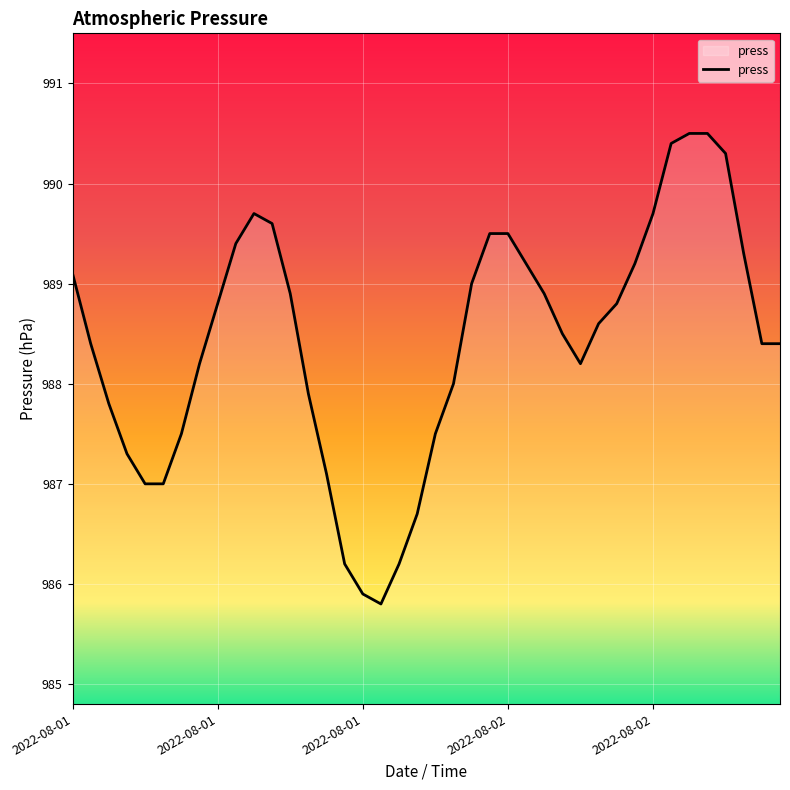

What is the smallest value displayed?

985.8